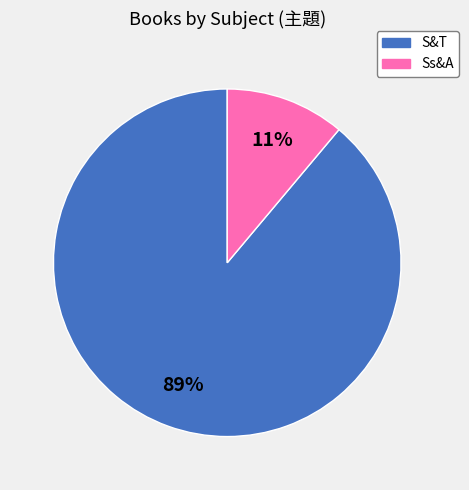

Rank the categories by value from lowest to highest.

Ss&A, S&T